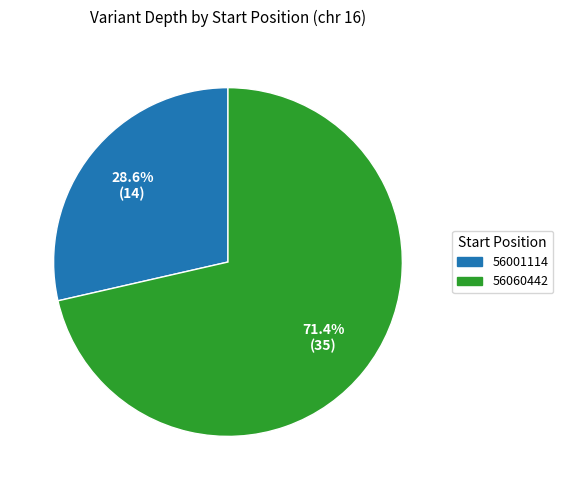

Which slice represents more than half of the pie?

56060442